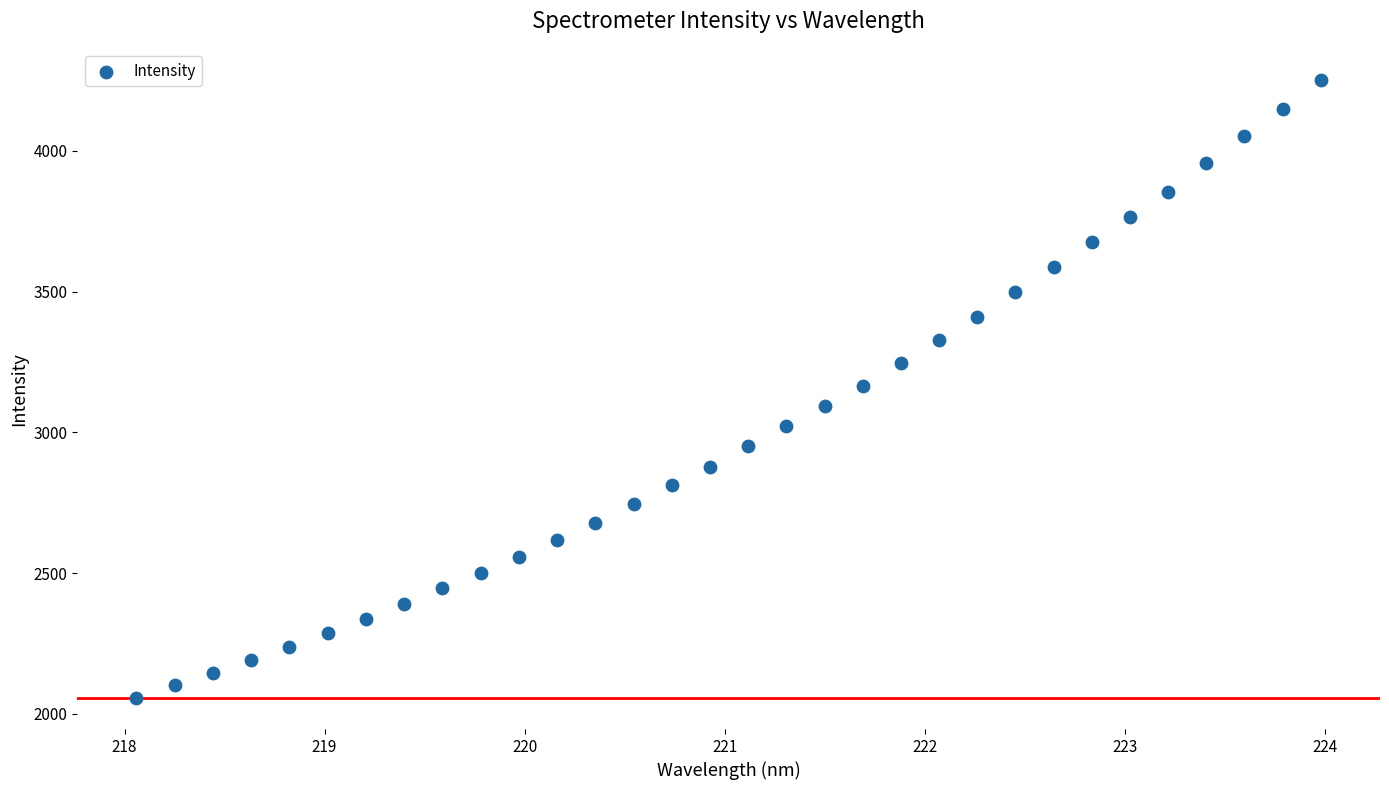

How many data points are displayed?

32